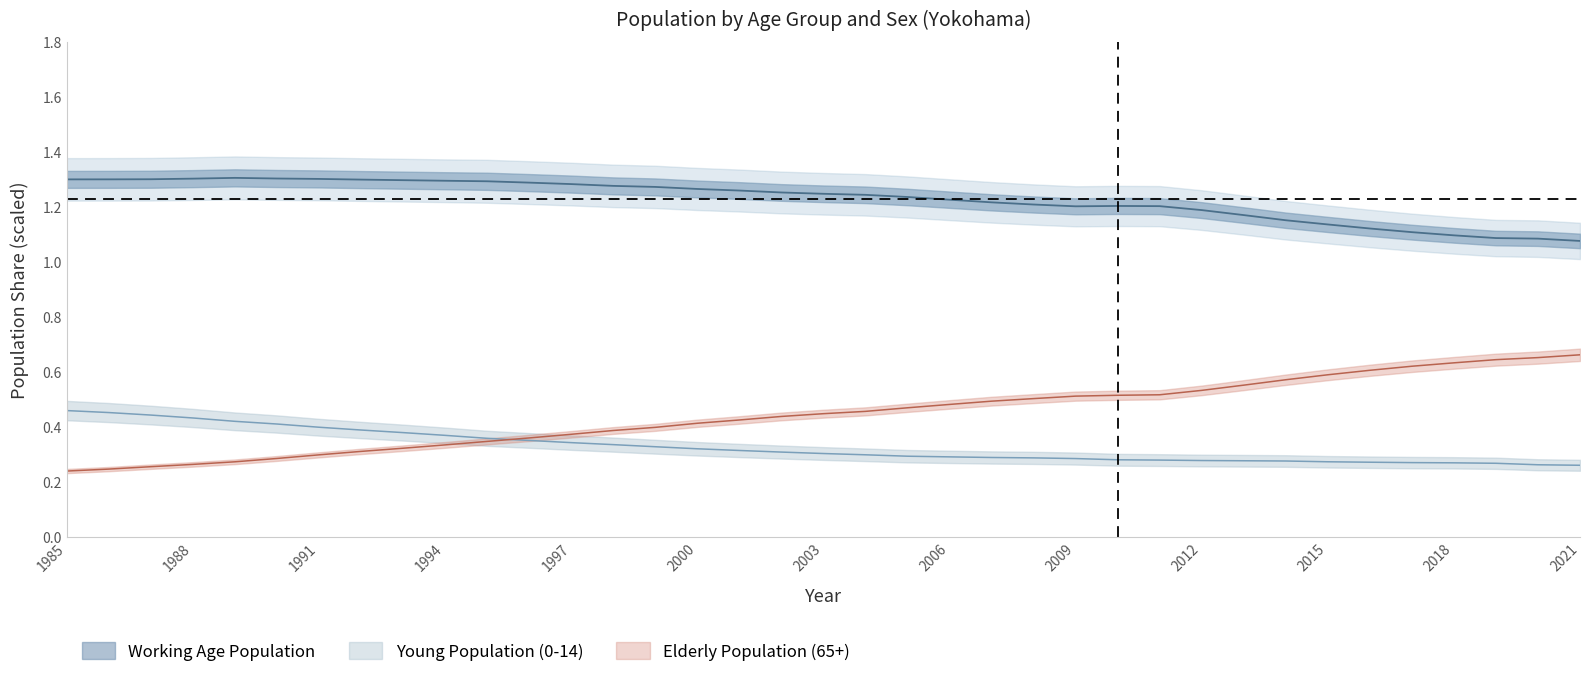

What is the highest value of the Working Male series?

1.3